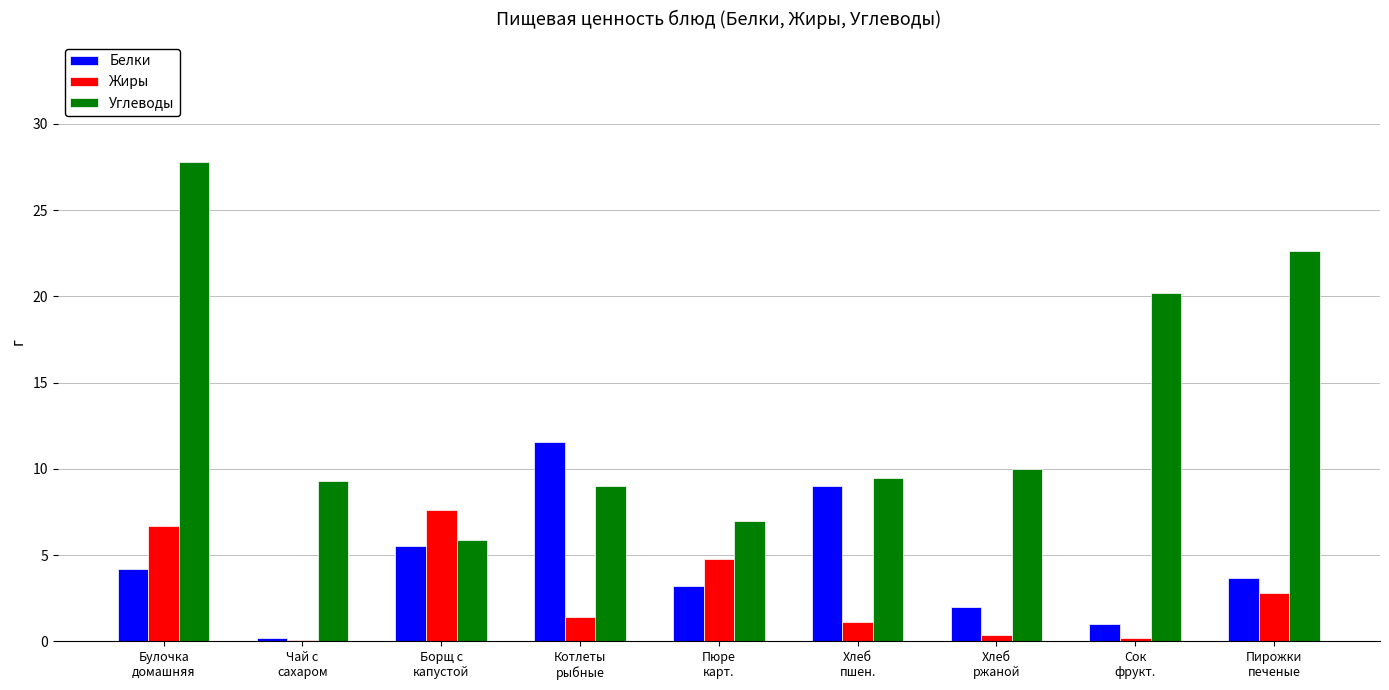

At which label does Белки first exceed 3?

Булочка
домашняя